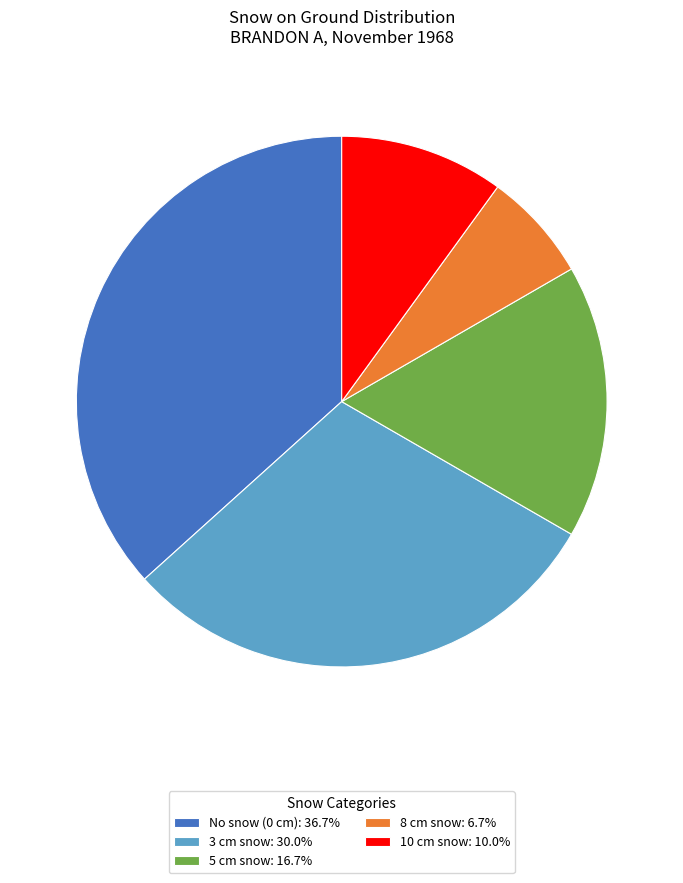

Combined, do 3 cm snow: 30.0% and 10 cm snow: 10.0% account for over 50%?

No